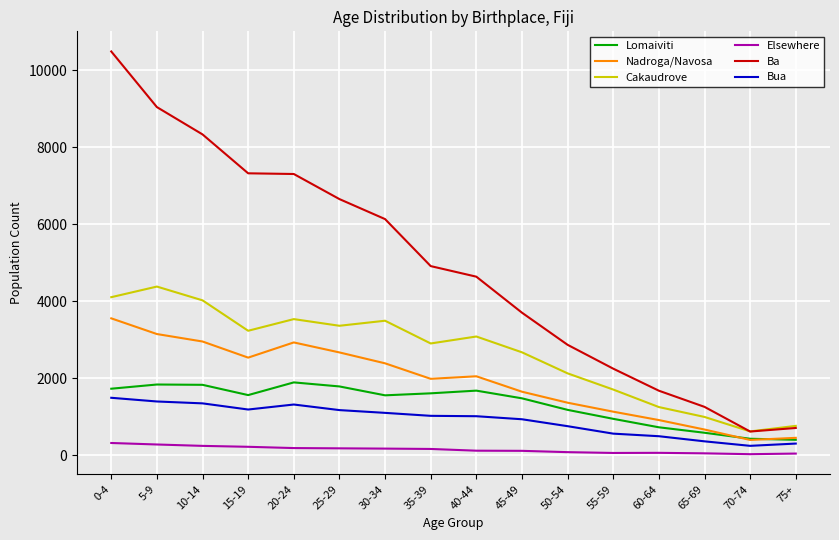

At which category is the sum across all series the highest?

0-4